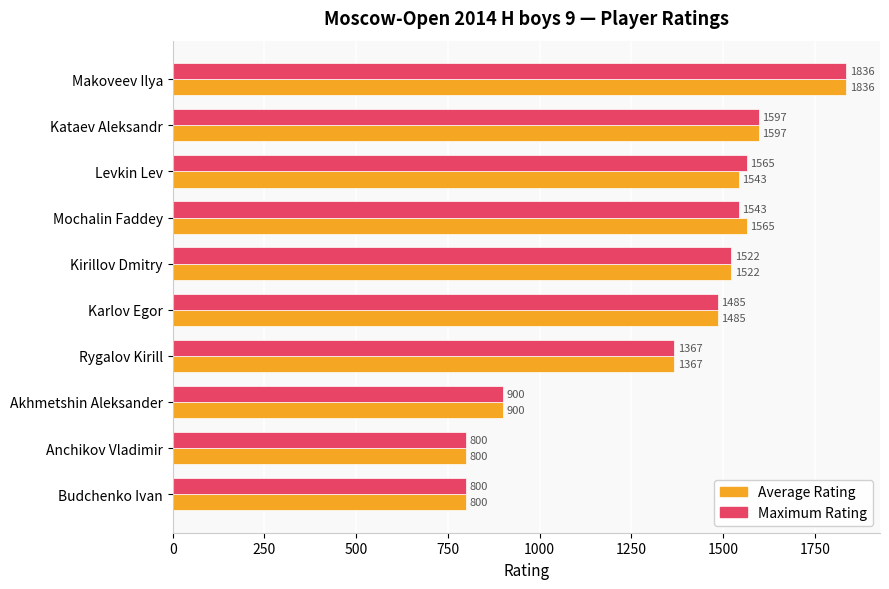

What is the difference between the highest and lowest values at Mochalin Faddey?

22